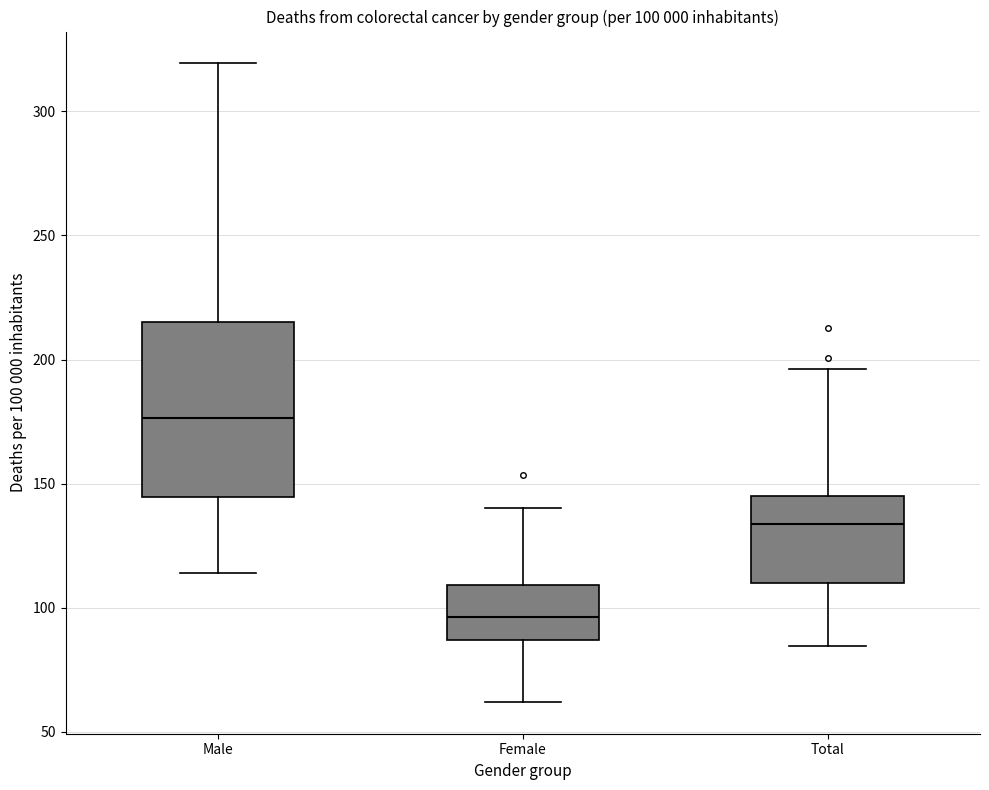

Which box has the highest median line?

Male